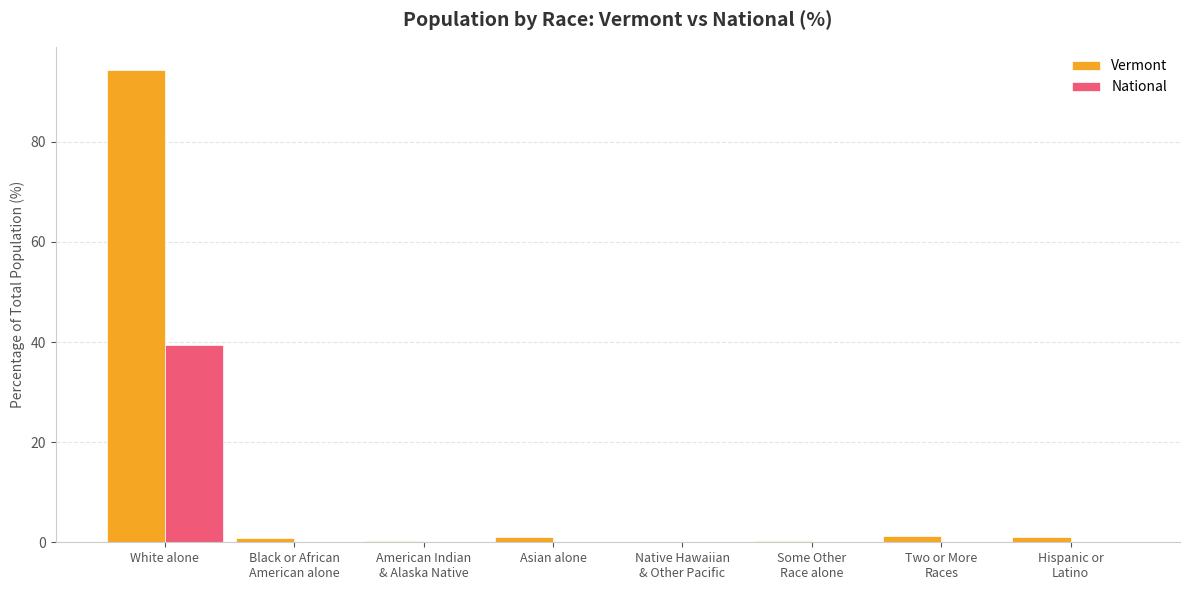

What is the highest value of the Vermont series?

94.3